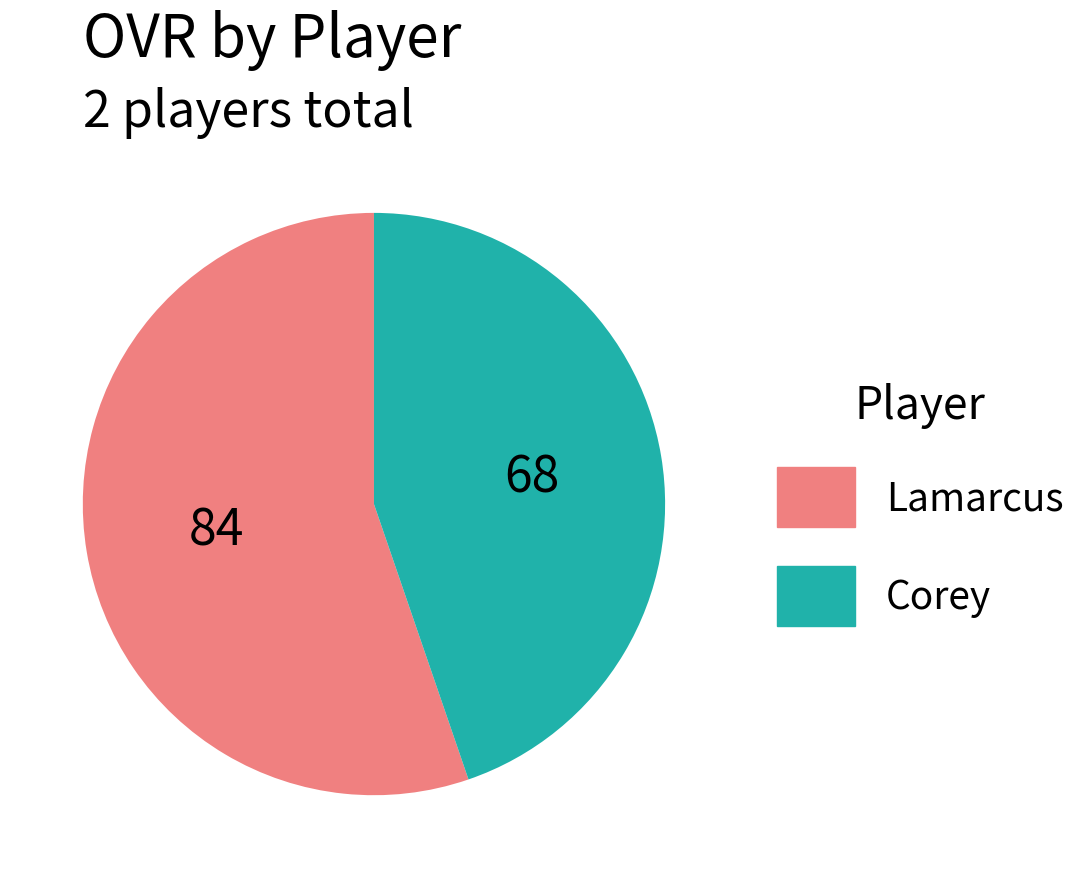

Which slice represents more than half of the pie?

Lamarcus